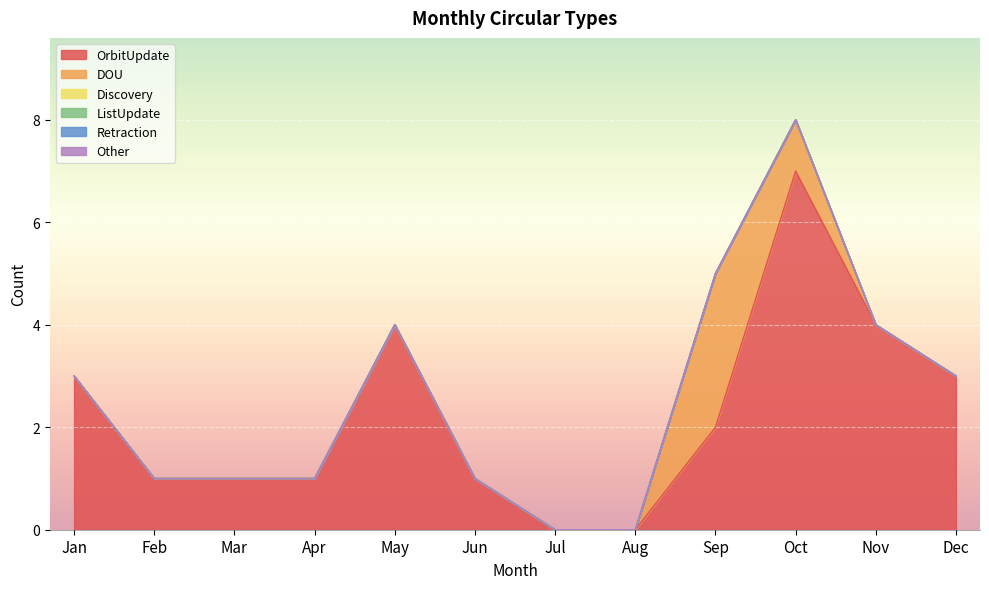

Where is Discovery nearest to the value 0?

Jan